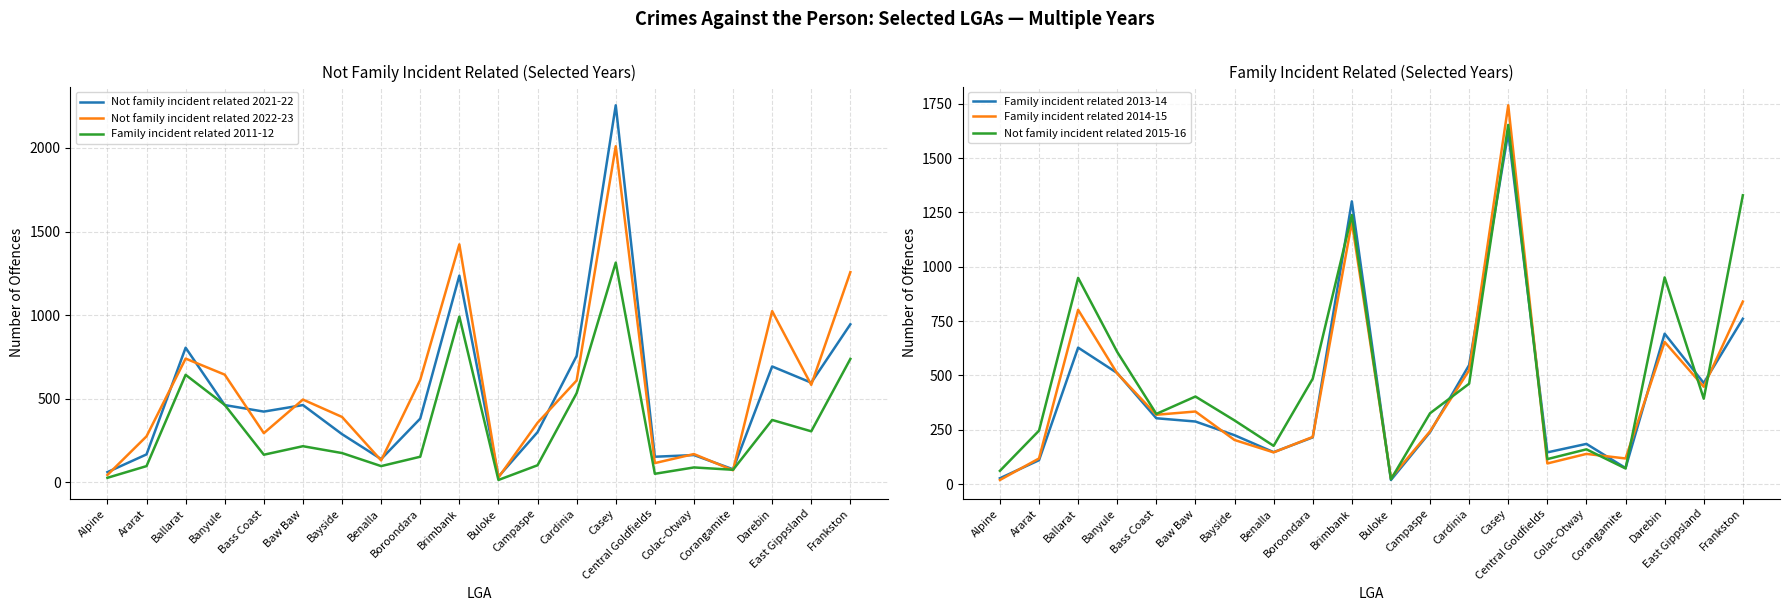

At which label does Family incident related 2011-12 first exceed 175?

Ballarat